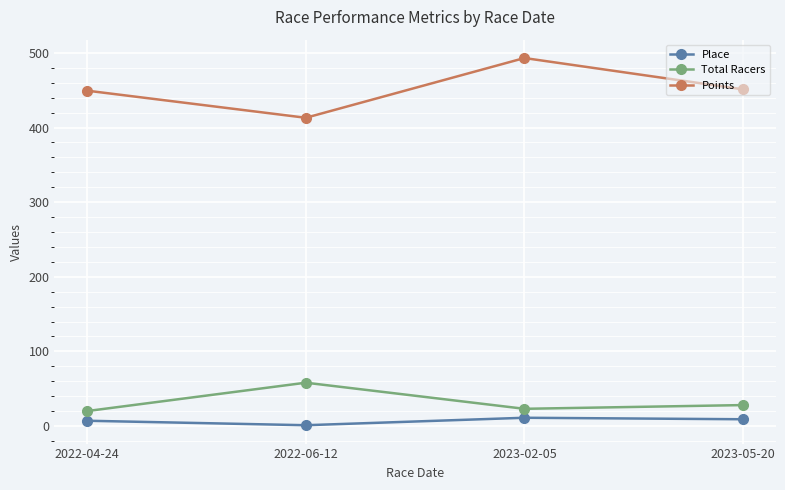

The value of Points at 2023-02-05 is 829.4. True or false?

False